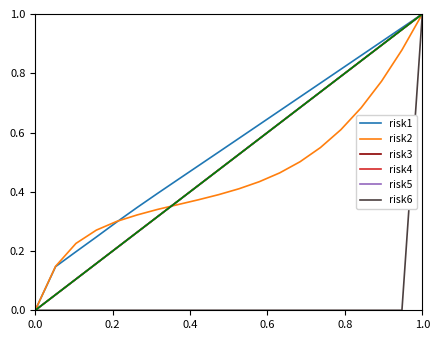

How many lines are shown in the chart?

6